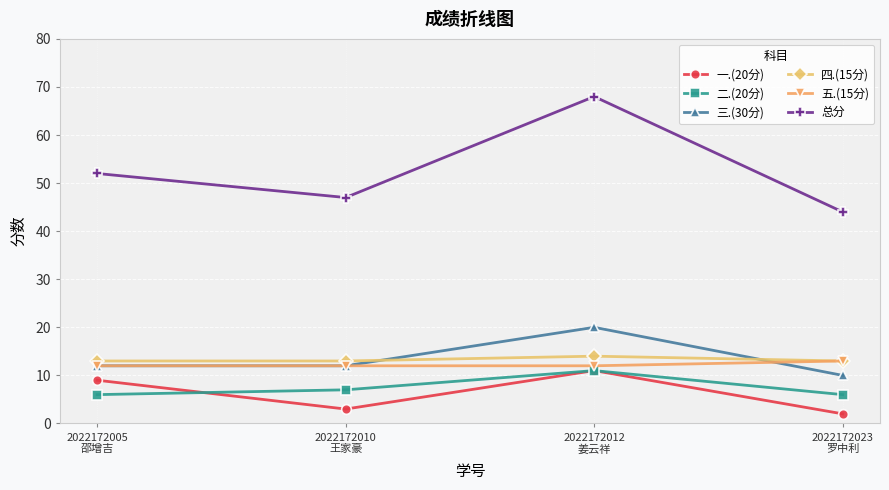

Is the value of 一.(20分) at 2022172010
王家豪 greater than the value of 四.(15分) at 2022172010
王家豪?

No